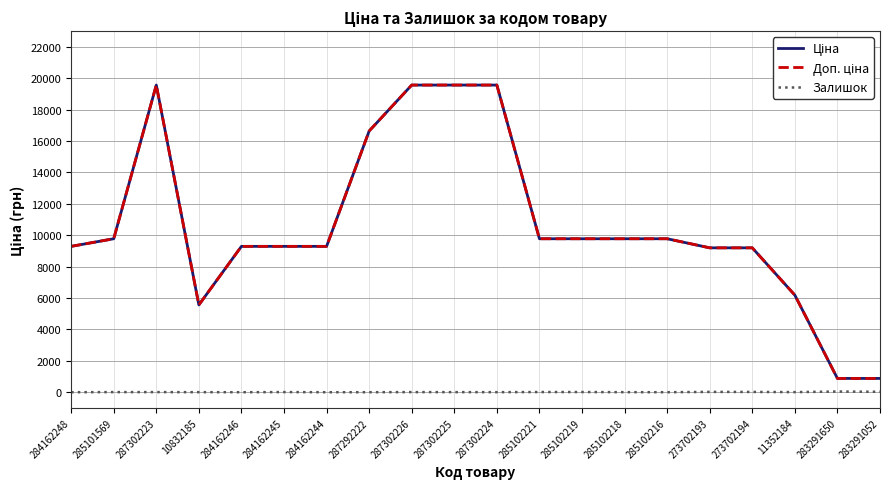

Rank the series by their maximum value, from highest to lowest.

Ціна, Доп. ціна, Залишок